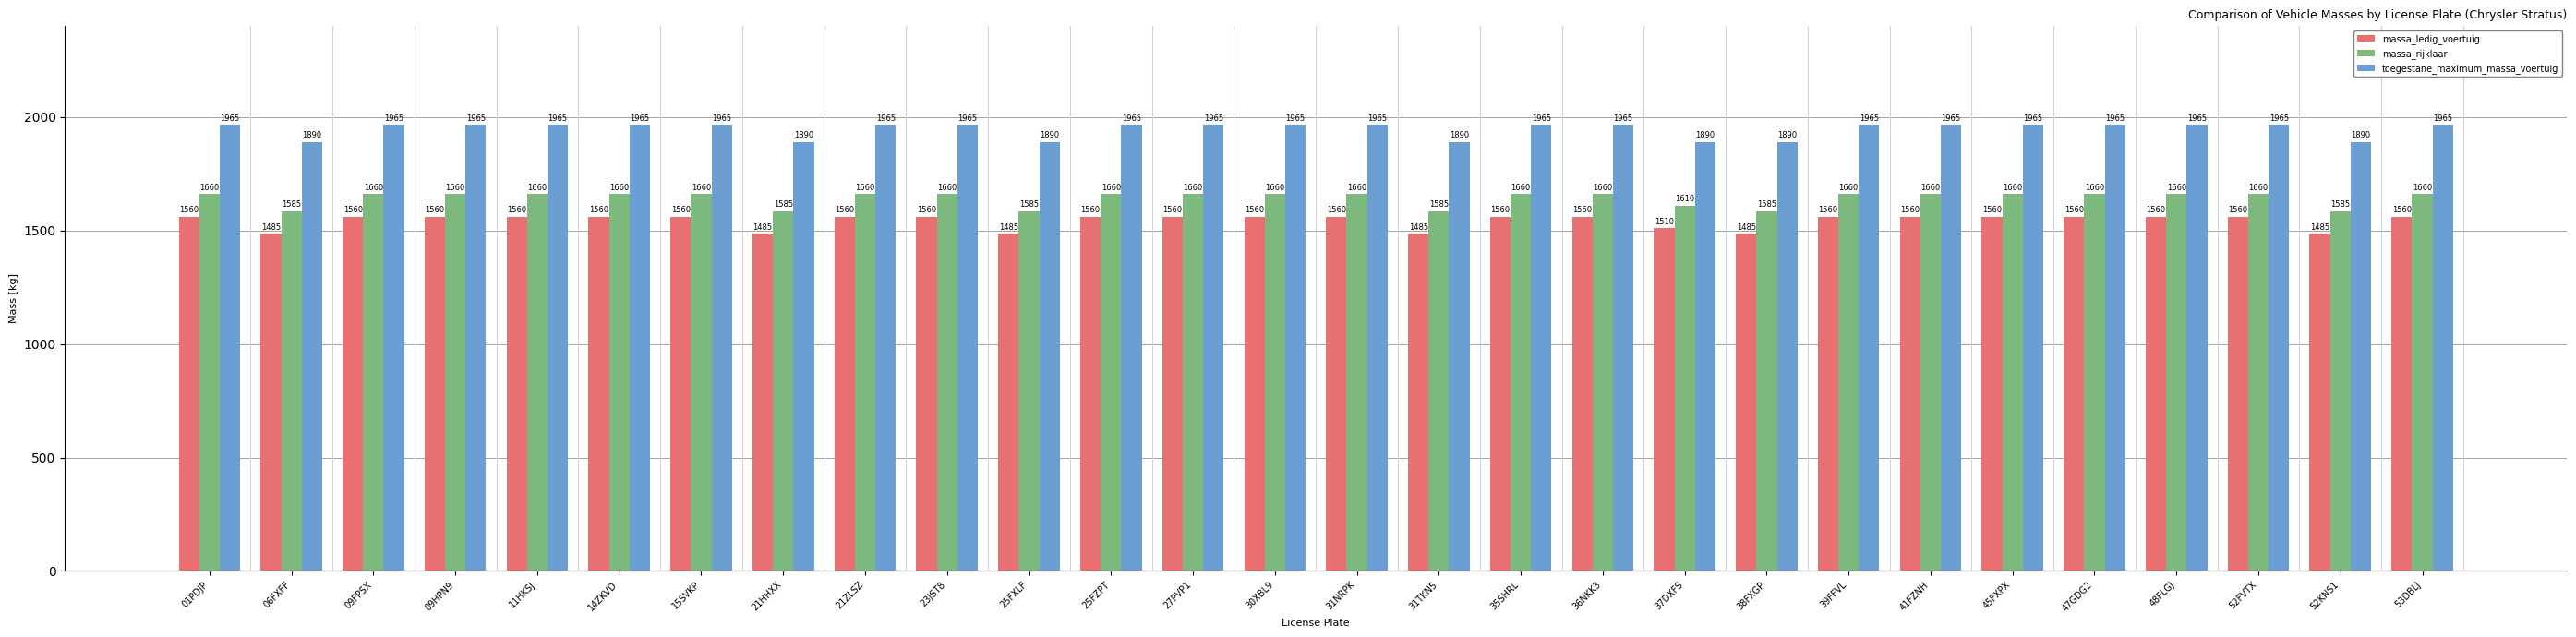

How many distinct data groups are displayed?

3